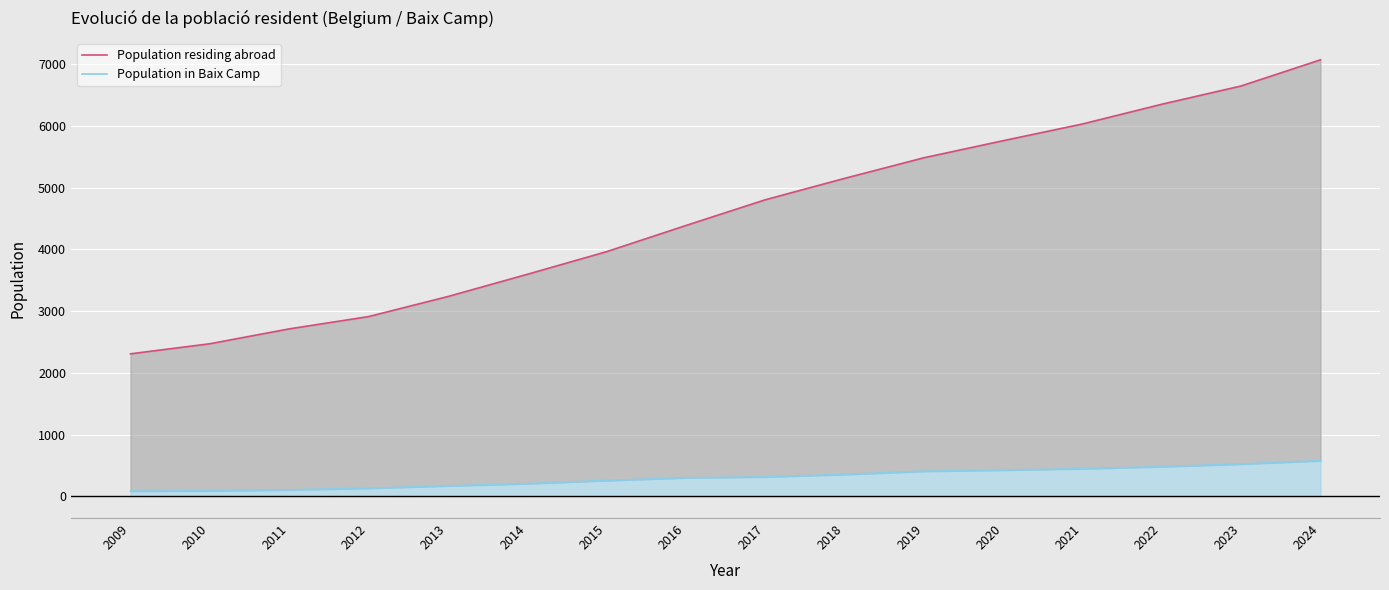

What value does the Population in Baix Camp series have at 2017, to the nearest 5?

315